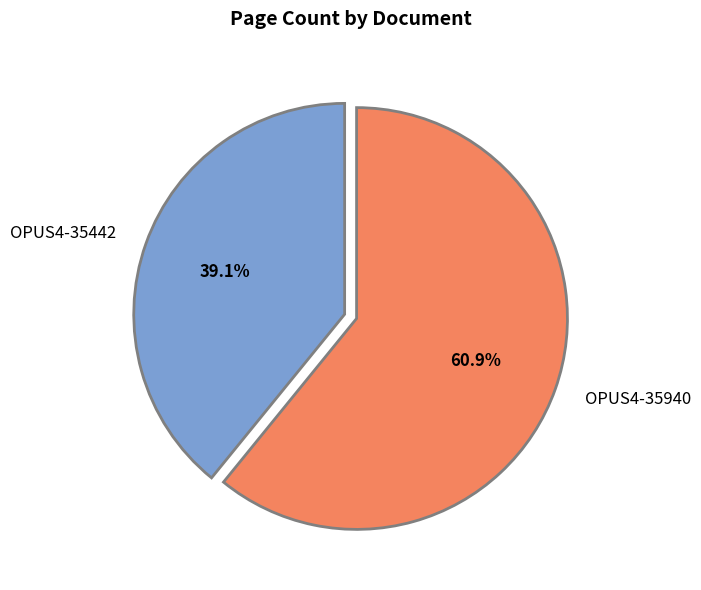

What is the largest slice in the pie chart?

OPUS4-35940